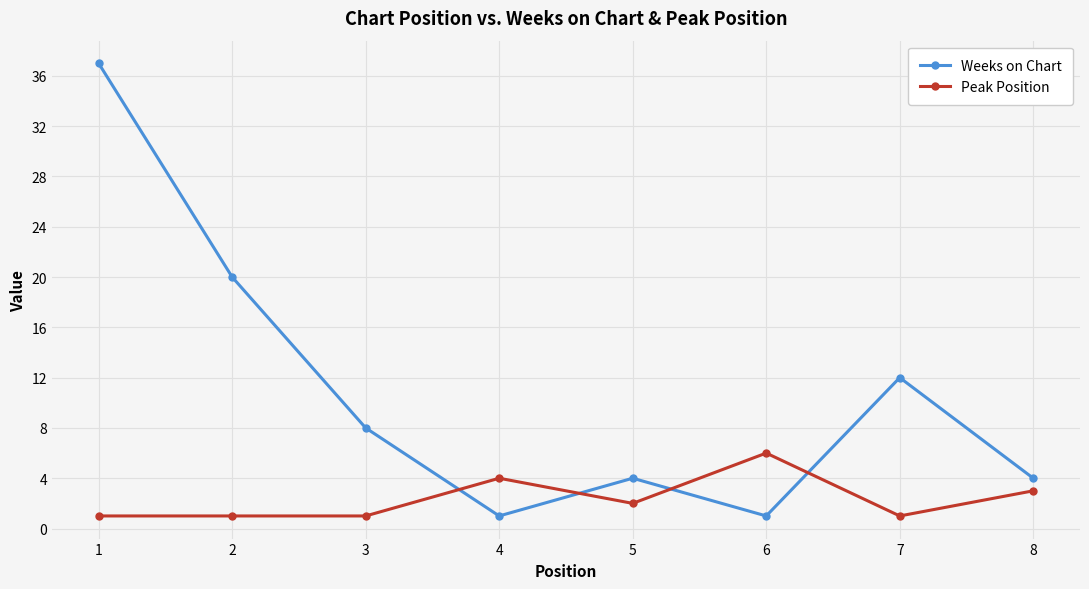

Which series changed the most between 3 and 8?

Weeks on Chart